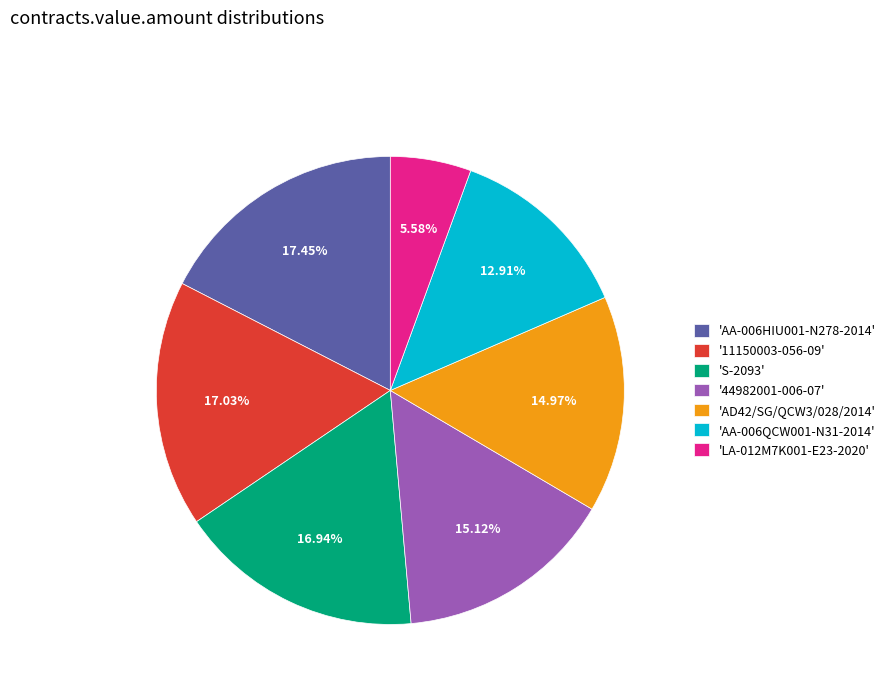

Count the number of slices in the pie.

7